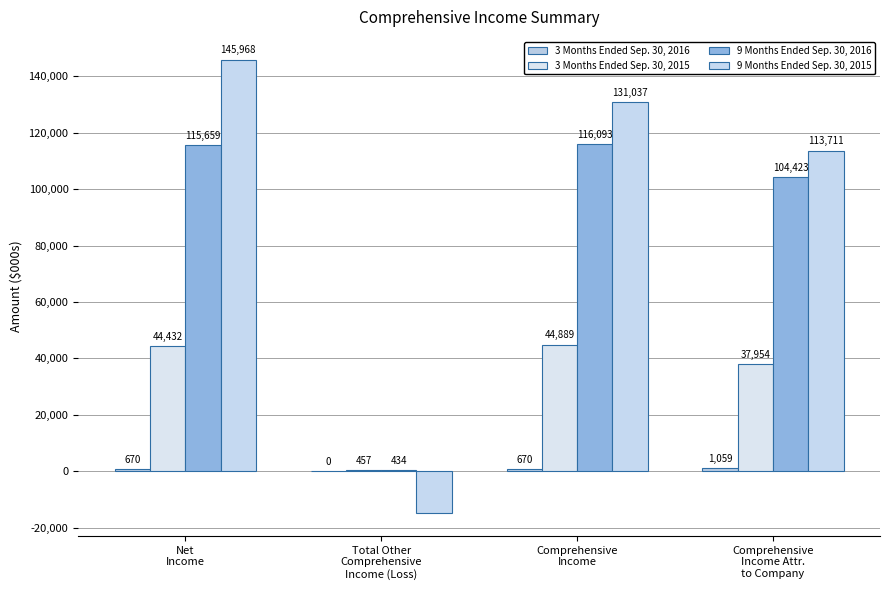

What position from the left is Net
Income?

1